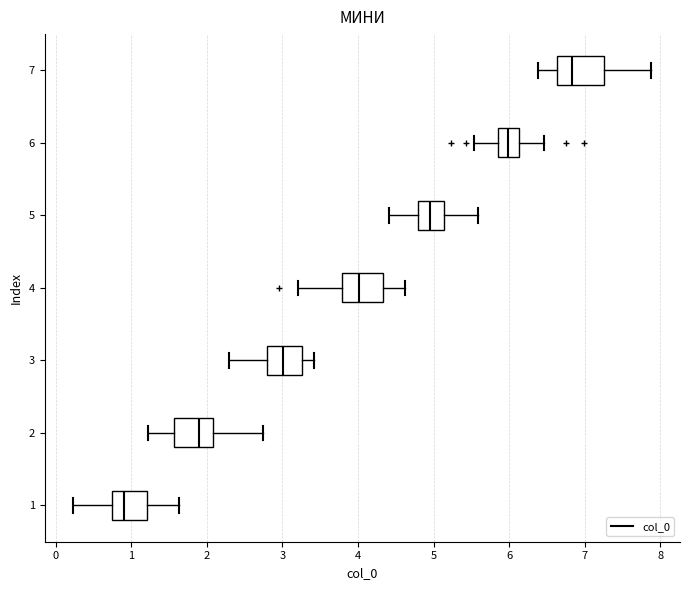

Reading bottom to top, read every box against the x-axis: the position of its median line, the range the box covers, and the ends of its whiskers. The values are not printed on the chart, so give them approximately, as read against the axis.

1: median 0.9, box 0.7 to 1.2, whiskers 0.2 to 1.6
2: median 1.9, box 1.6 to 2.1, whiskers 1.2 to 2.7
3: median 3.0, box 2.8 to 3.3, whiskers 2.3 to 3.4
4: median 4.0, box 3.8 to 4.3, whiskers 3.2 to 4.6
5: median 5.0, box 4.8 to 5.1, whiskers 4.4 to 5.6
6: median 6.0, box 5.9 to 6.1, whiskers 5.5 to 6.5
7: median 6.8, box 6.6 to 7.3, whiskers 6.4 to 7.9